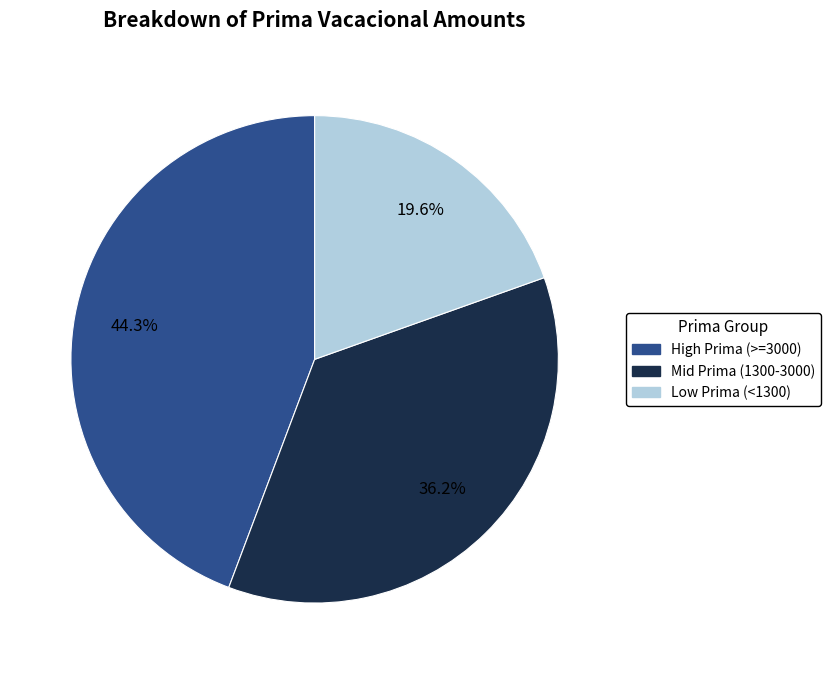

Between Mid Prima (1300-3000) and Low Prima (<1300), which is larger?

Mid Prima (1300-3000)